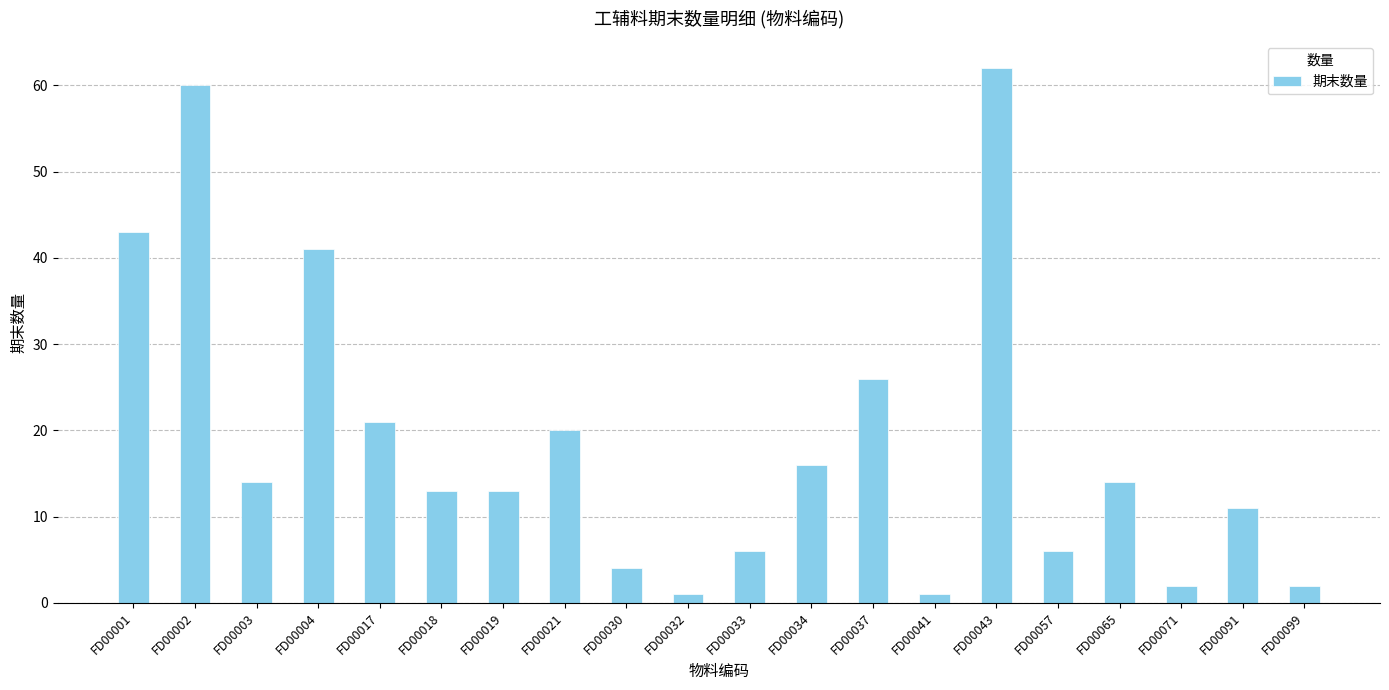

Where is the data nearest to the value 31?

FD00037